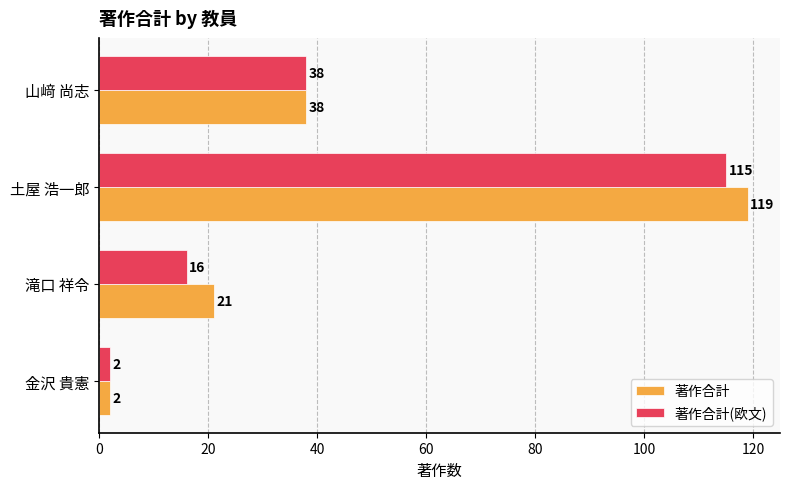

Rank the series by their maximum value, from highest to lowest.

著作合計, 著作合計(欧文)